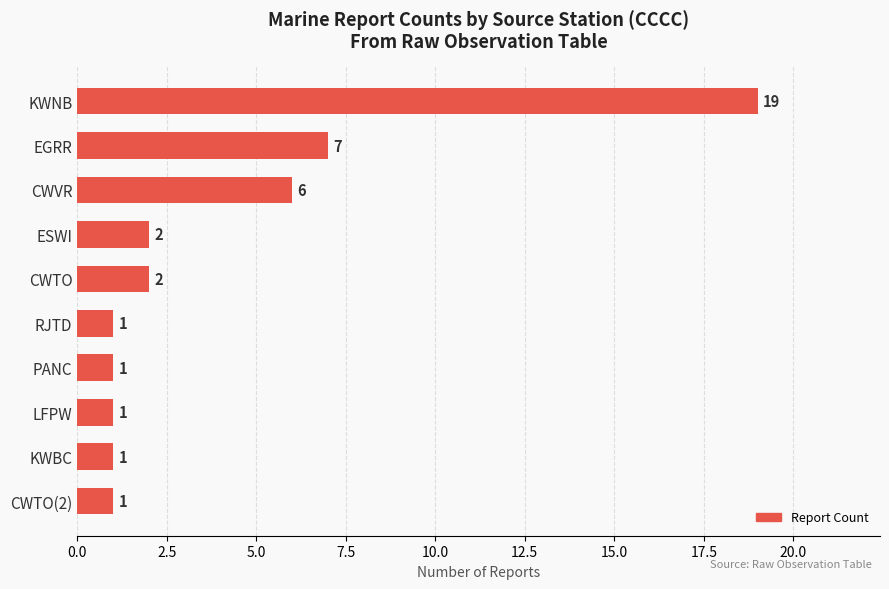

Reading bottom to top, extract all data points from this chart.

CWTO(2)=1	KWBC=1	LFPW=1	PANC=1	RJTD=1	CWTO=2	ESWI=2	CWVR=6	EGRR=7	KWNB=19